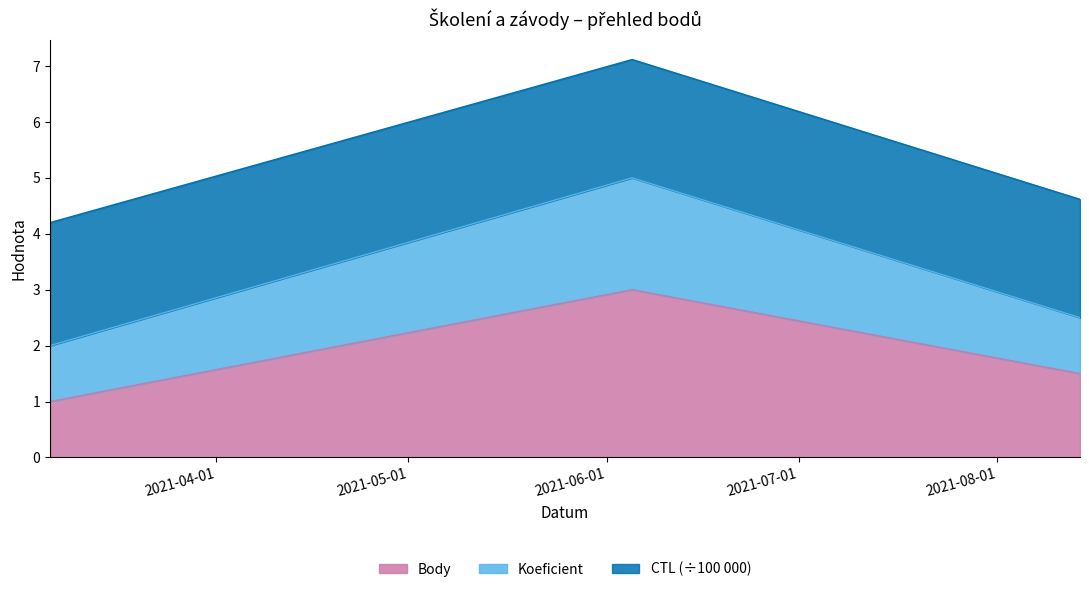

The value of Koeficient at 2021-03-06 is 6.5. True or false?

False